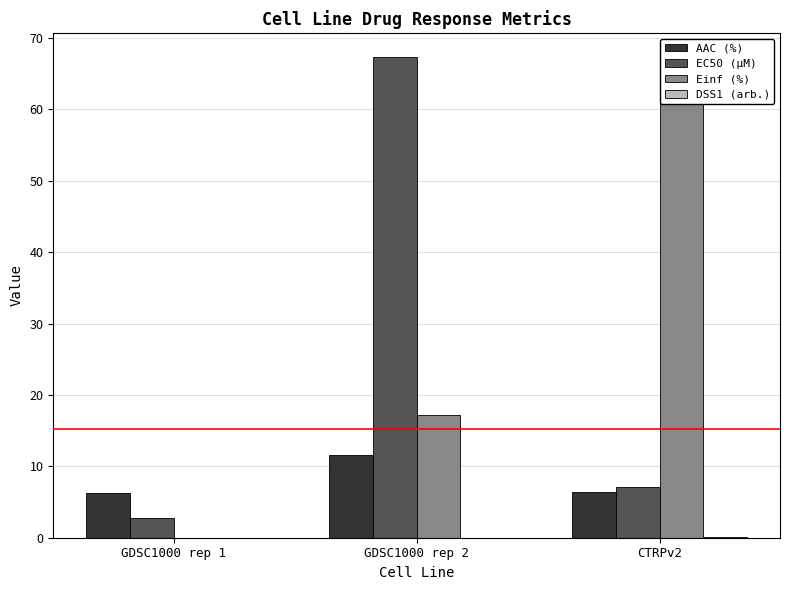

How many bars are there in total?

12